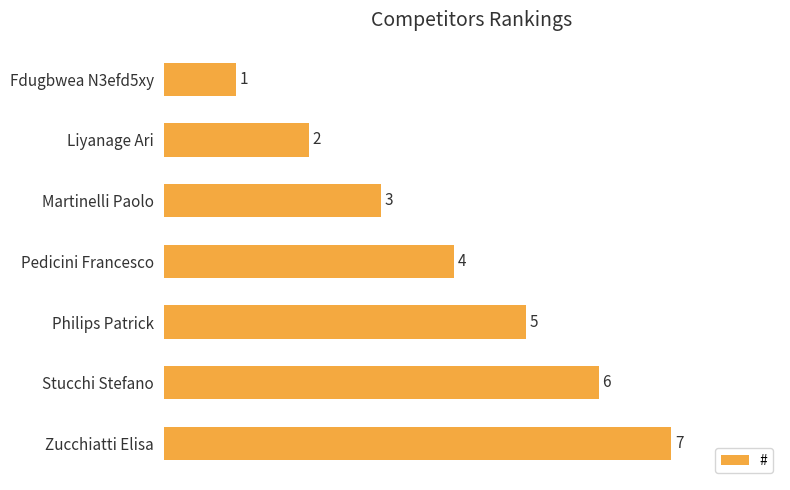

Does the chart contain any negative values?

No